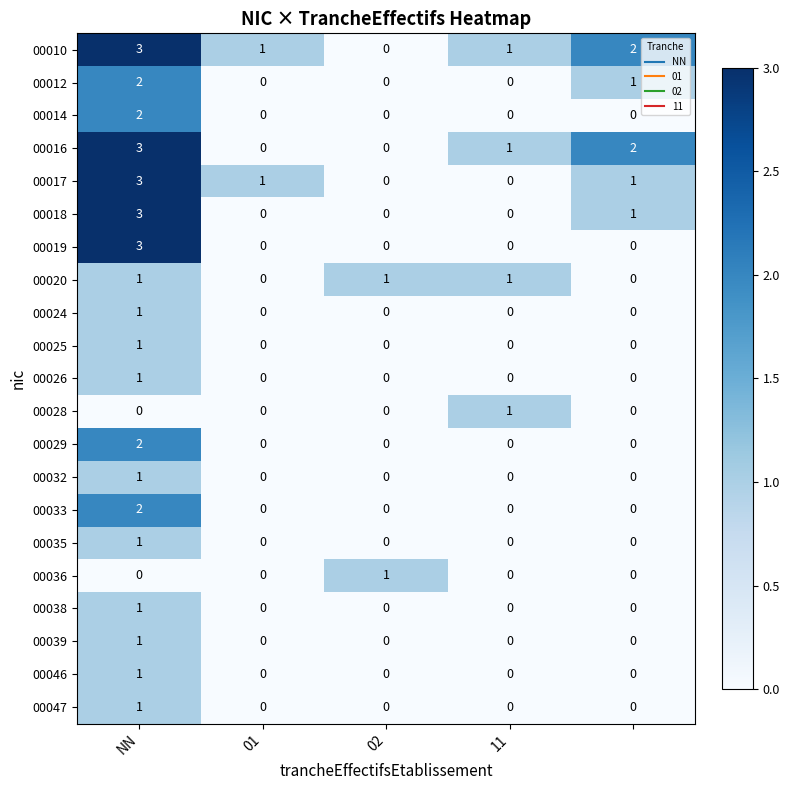

What is the sum of all 00010 values?

7